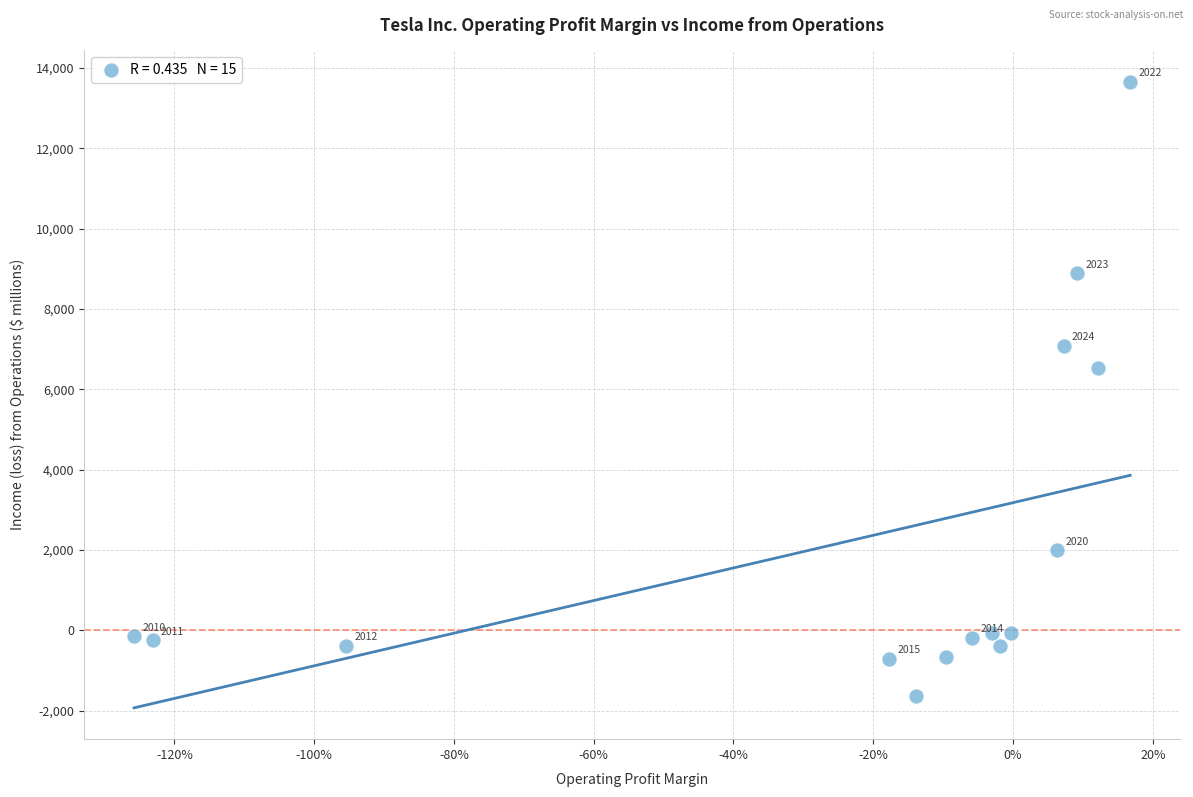

What Y value in the scatter plot is closest to 6012?

6523